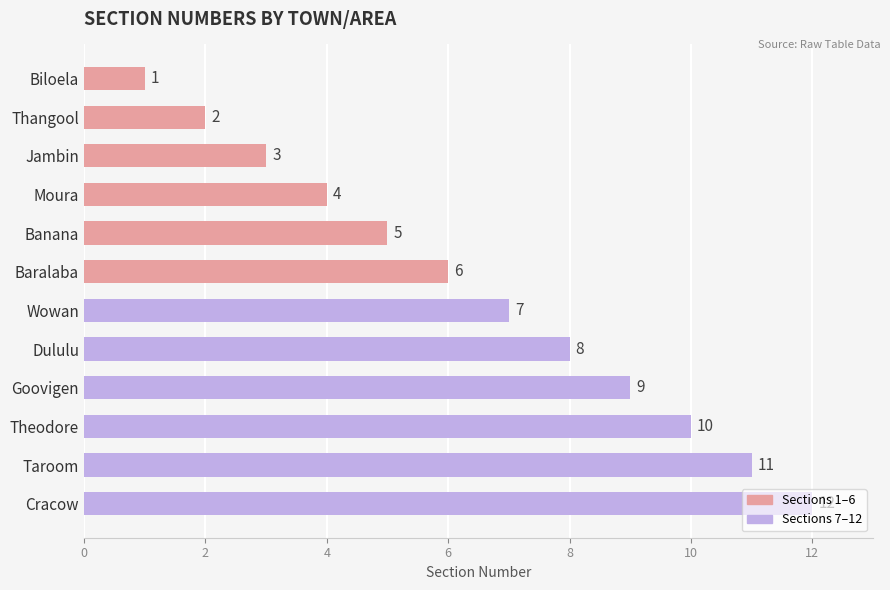

List the labels in order of value, largest first.

Cracow, Taroom, Theodore, Goovigen, Dululu, Wowan, Baralaba, Banana, Moura, Jambin, Thangool, Biloela